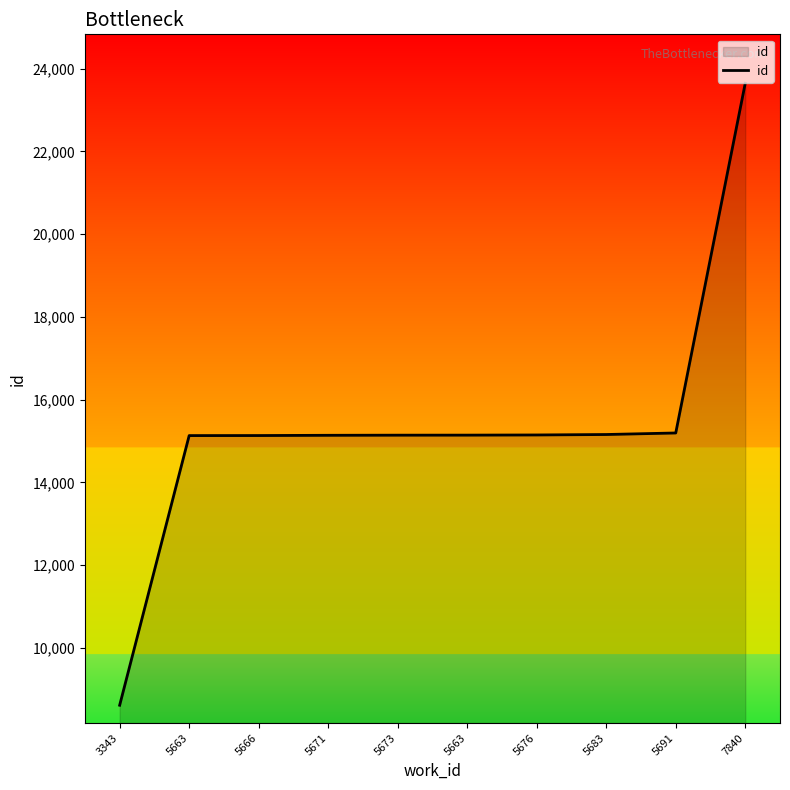

Reading left to right, transcribe all the data shown in this chart.

8616	15132	15133	15139	15142	15143	15147	15158	15195	23646